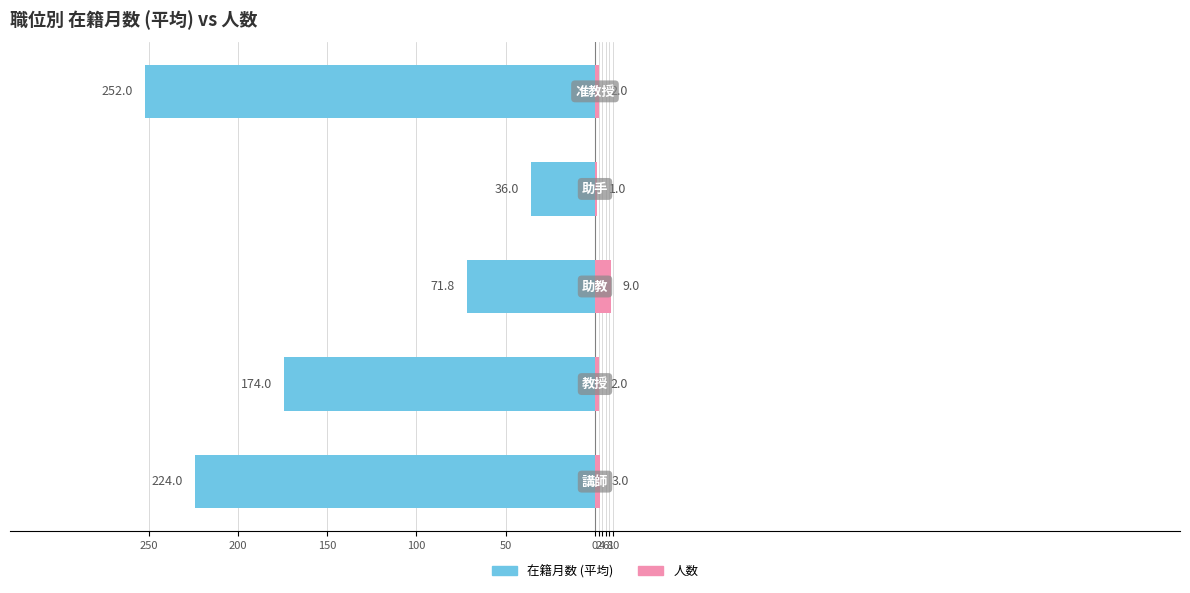

Reading left to right, what are all the values shown in this chart?

在籍月数 (平均): -224.0	-174.0	-71.8	-36.0	-252.0
人数: 3.0	2.0	9.0	1.0	2.0